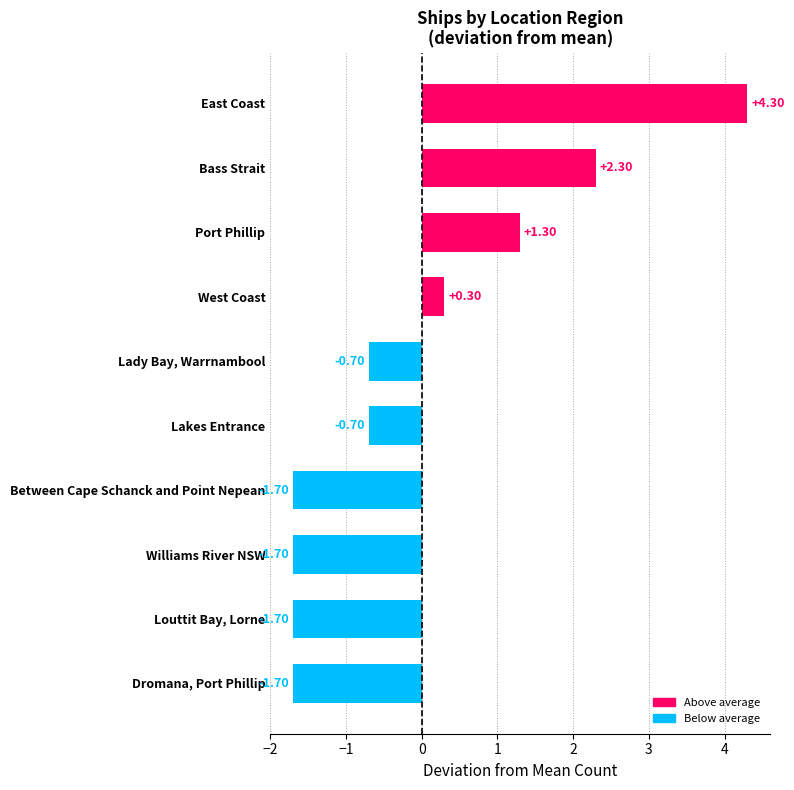

Does the chart contain any negative values?

Yes